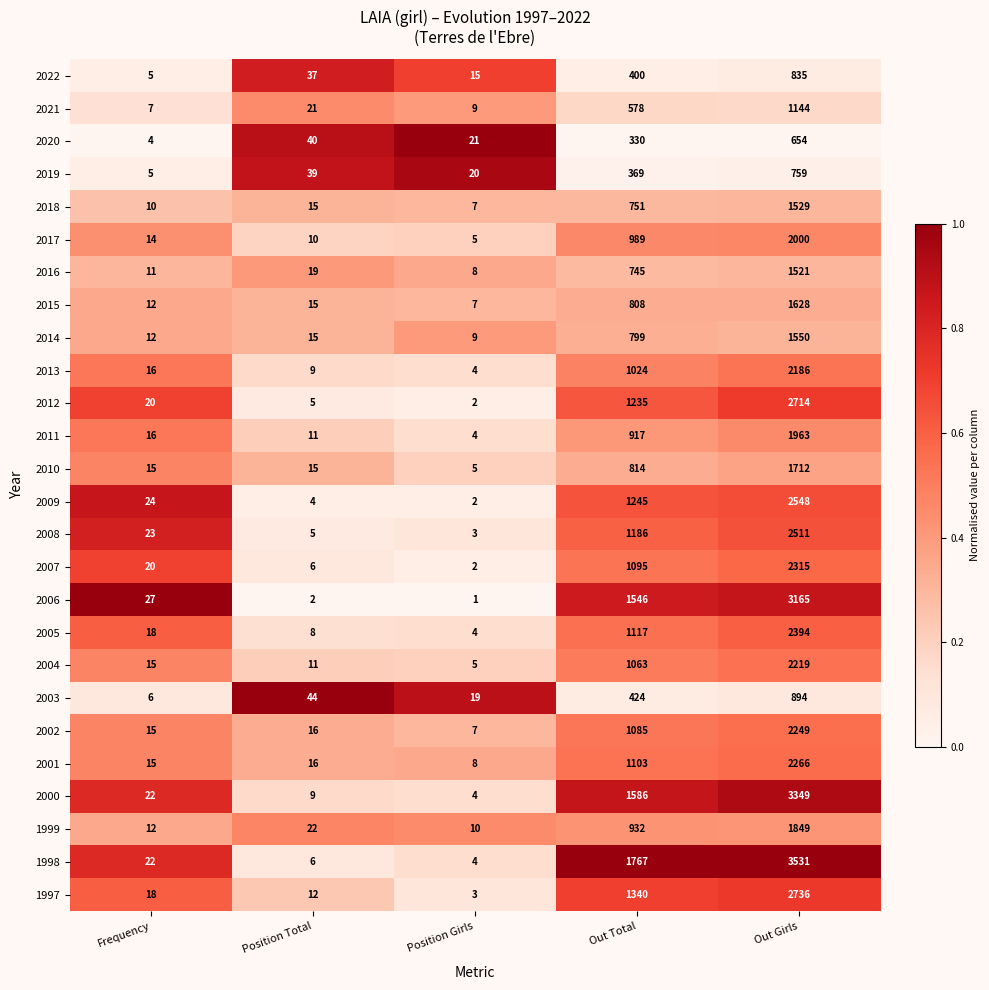

At which category is the sum across all series the highest?

Out Girls